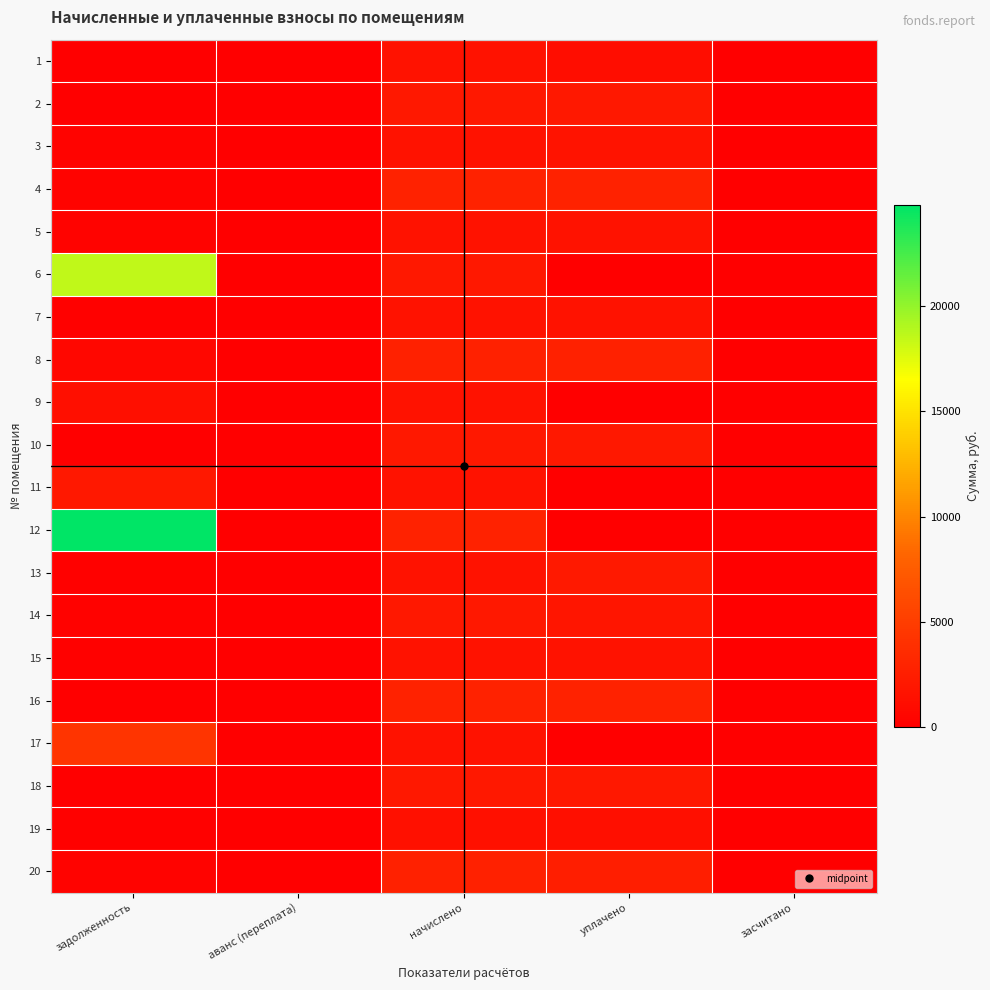

Reading right to left, transcribe all the data shown in this chart.

1: засчитано=0.0	уплачено=1139.7	начислено=1464.4	аванс (переплата)=0.0	задолженность=0.0
2: засчитано=0.0	уплачено=1984.3	начислено=1984.3	аванс (переплата)=0.0	задолженность=0.0
3: засчитано=0.0	уплачено=1620.5	начислено=1459.6	аванс (переплата)=0.0	задолженность=326.2
4: засчитано=0.0	уплачено=2823.8	начислено=2823.8	аванс (переплата)=0.0	задолженность=313.8
5: засчитано=0.0	уплачено=1469.2	начислено=1469.2	аванс (переплата)=0.0	задолженность=326.7
6: засчитано=0.0	уплачено=0.0	начислено=1962.9	аванс (переплата)=0.0	задолженность=18581.0
7: засчитано=0.0	уплачено=1473.9	начислено=1473.9	аванс (переплата)=0.0	задолженность=163.8
8: засчитано=0.0	уплачено=2795.2	начислено=2795.2	аванс (переплата)=0.0	задолженность=620.5
9: засчитано=0.0	уплачено=0.0	начислено=1473.9	аванс (переплата)=0.0	задолженность=1314.5
10: засчитано=0.0	уплачено=1984.3	начислено=1984.3	аванс (переплата)=0.0	задолженность=0.0
11: засчитано=0.0	уплачено=0.0	начислено=1464.4	аванс (переплата)=0.0	задолженность=1980.2
12: засчитано=0.0	уплачено=0.0	начислено=2833.4	аванс (переплата)=0.0	задолженность=24792.2
13: засчитано=0.0	уплачено=2115.2	начислено=1464.4	аванс (переплата)=0.0	задолженность=162.7
14: засчитано=0.0	уплачено=1837.3	начислено=1984.3	аванс (переплата)=0.0	задолженность=273.7
15: засчитано=0.0	уплачено=1473.9	начислено=1473.9	аванс (переплата)=0.0	задолженность=163.8
16: засчитано=0.0	уплачено=2814.3	начислено=2814.3	аванс (переплата)=0.0	задолженность=0.0
17: засчитано=0.0	уплачено=0.0	начислено=1464.4	аванс (переплата)=0.0	задолженность=4299.9
18: засчитано=0.0	уплачено=1973.5	начислено=1970.0	аванс (переплата)=5.5	задолженность=0.0
19: засчитано=0.0	уплачено=1280.5	начислено=1440.5	аванс (переплата)=0.0	задолженность=160.1
20: засчитано=0.0	уплачено=2493.1	начислено=2804.8	аванс (переплата)=0.0	задолженность=311.6